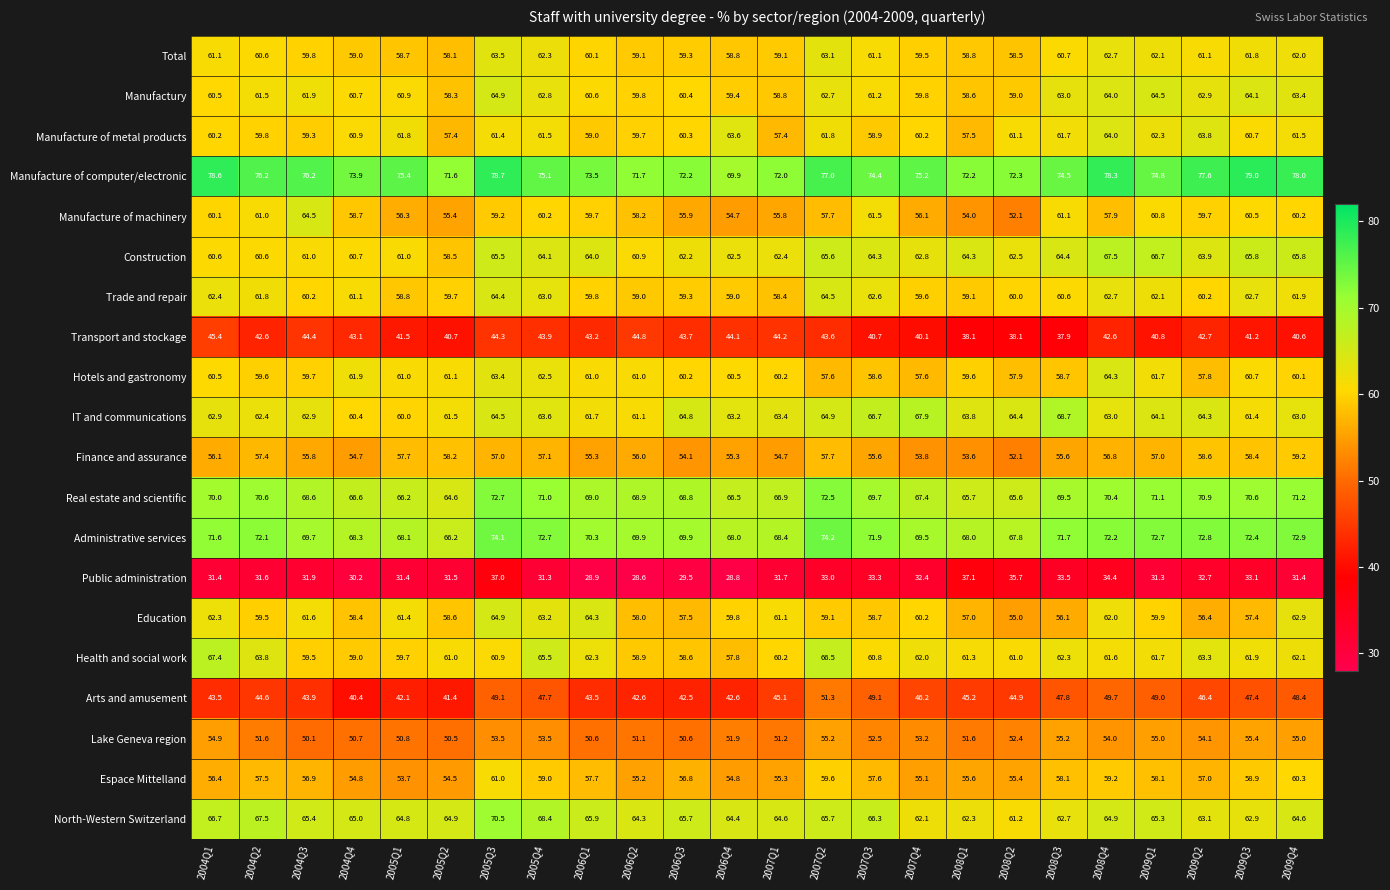

What is the sum of the Transport and stockage values at 2006Q3 and 2007Q4?

83.8